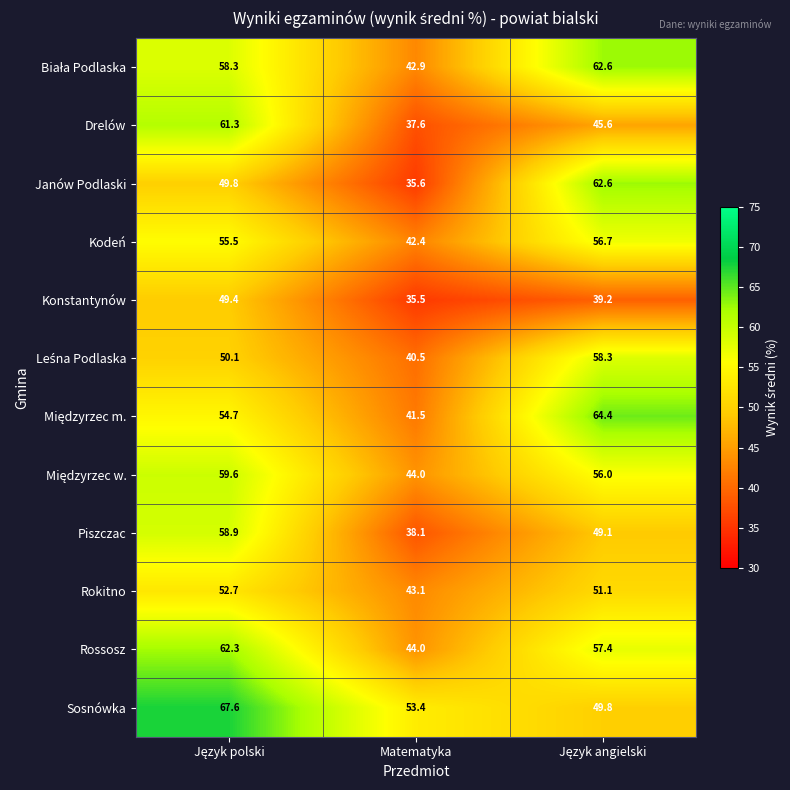

Which series has the largest range (max minus min)?

Janów Podlaski